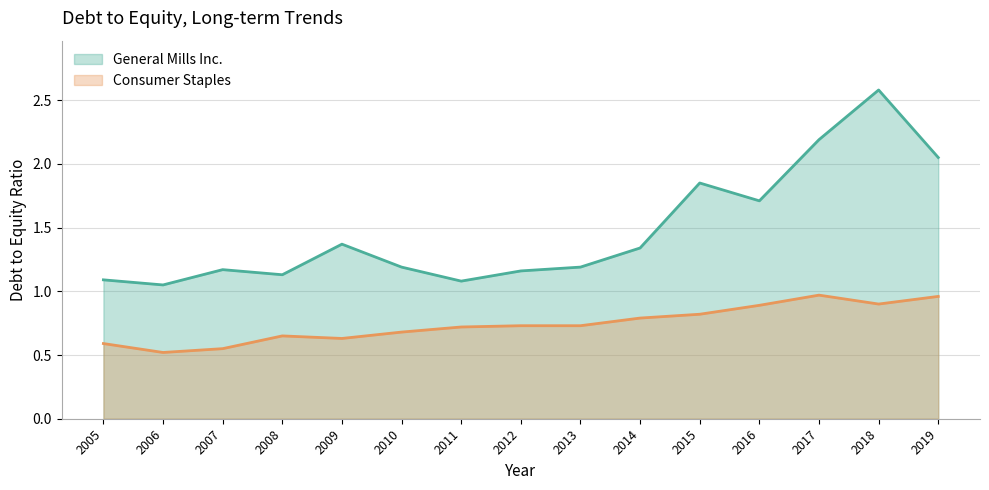

What are all the series names shown in the legend?

General Mills Inc., Consumer Staples